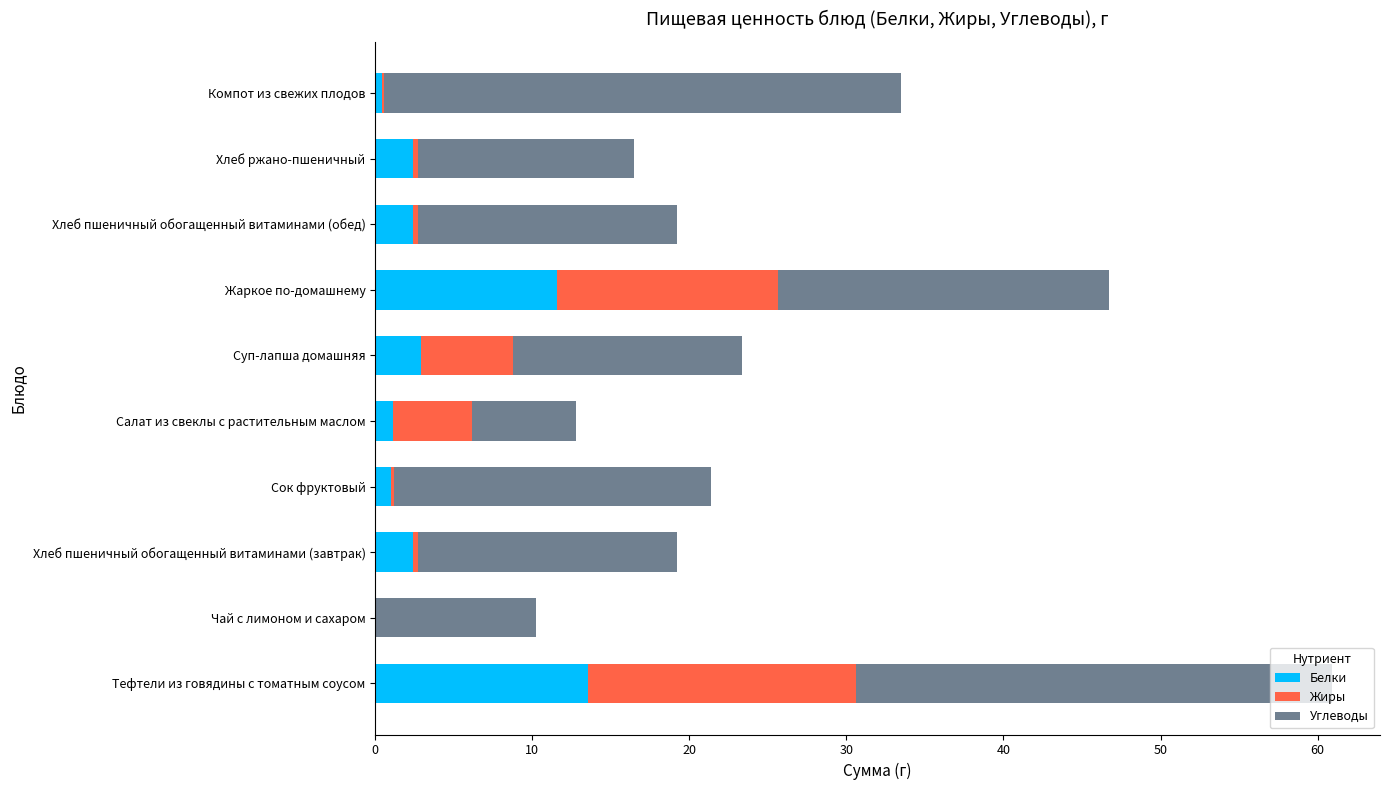

The Белки series shows 11.6 at Жаркое по-домашнему. True or false?

True